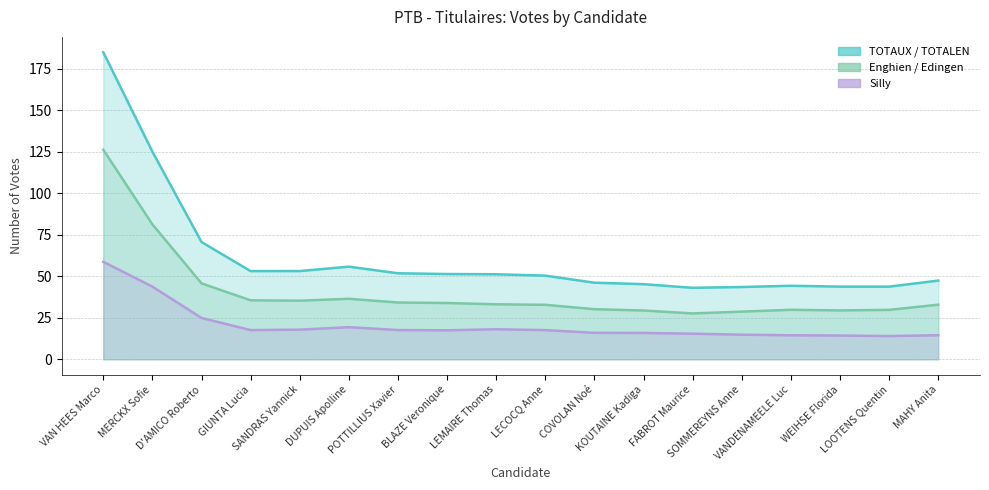

Does the chart have visible grid lines?

Yes